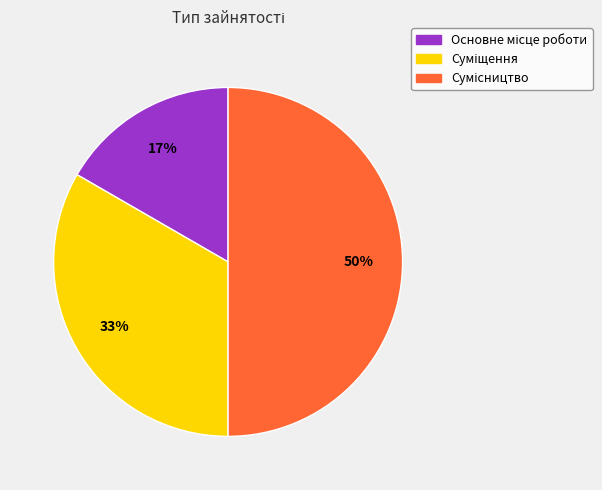

To the nearest percent, what is the average slice percentage?

33%